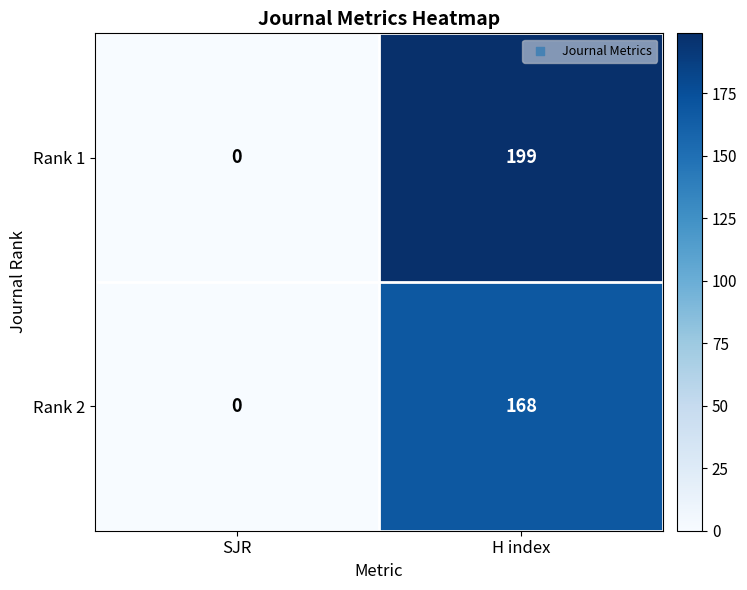

At which label is Rank 1 closest to 99?

SJR